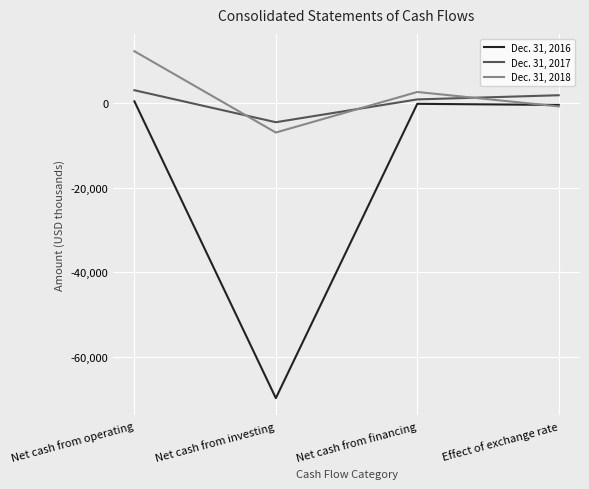

List the labels in order of Dec. 31, 2018 value, smallest first.

Net cash from investing, Effect of exchange rate, Net cash from financing, Net cash from operating